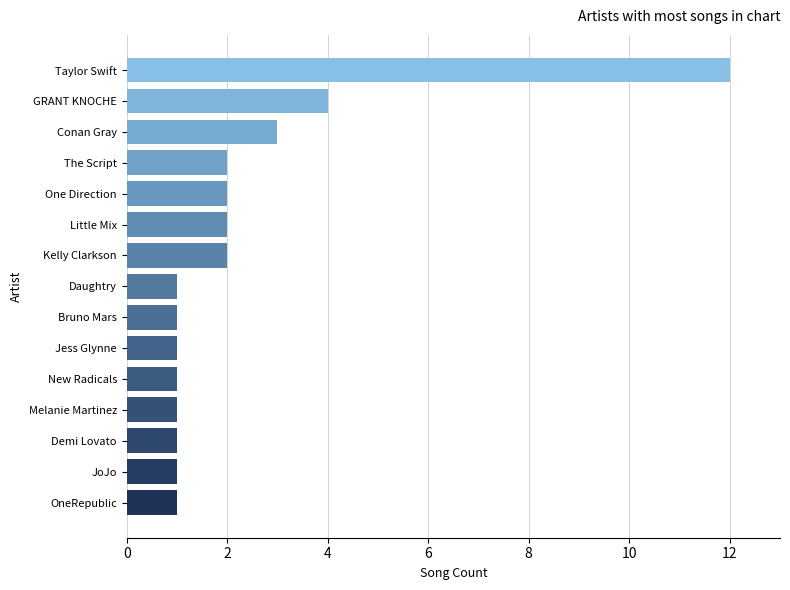

What is the difference between the maximum and second lowest values?

11